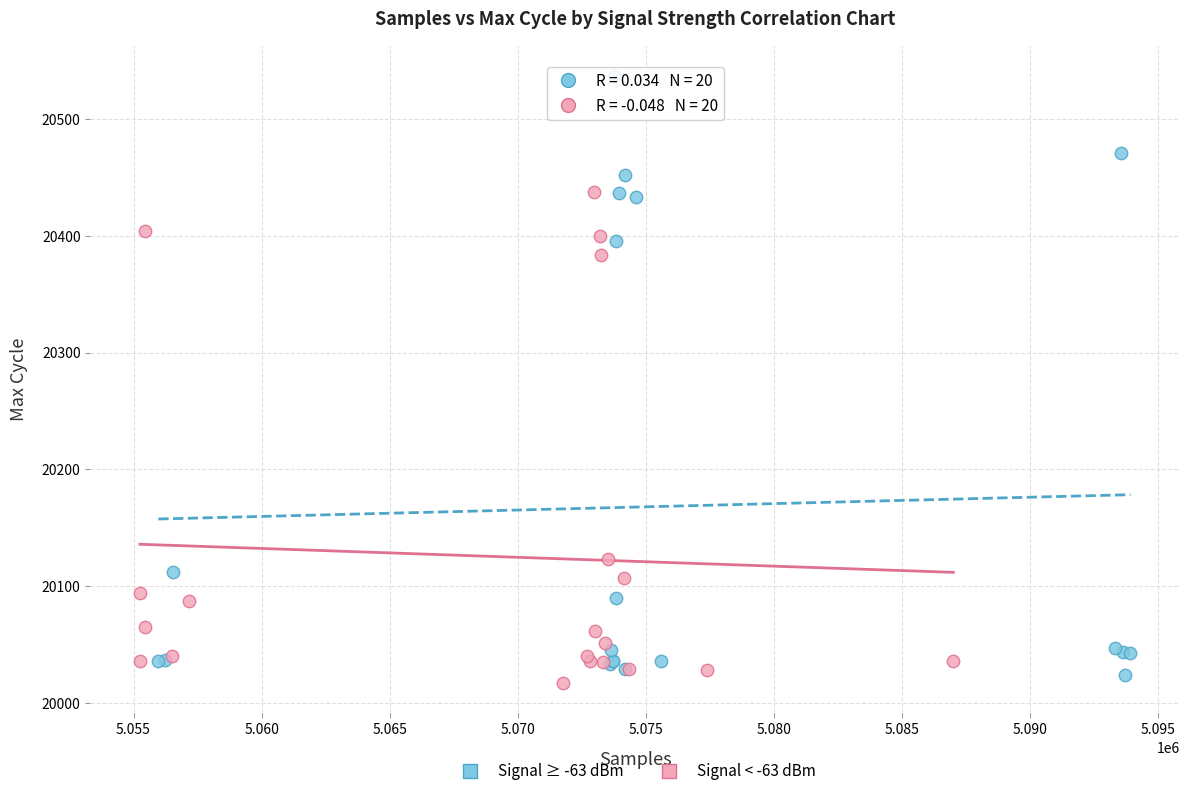

Which series has the largest Y range (max minus min)?

Signal ≥ -63 dBm